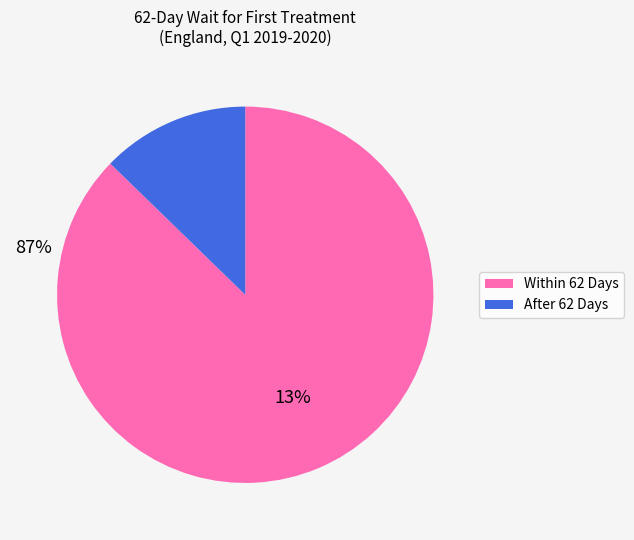

Rank the categories by value from lowest to highest.

After 62 Days, Within 62 Days